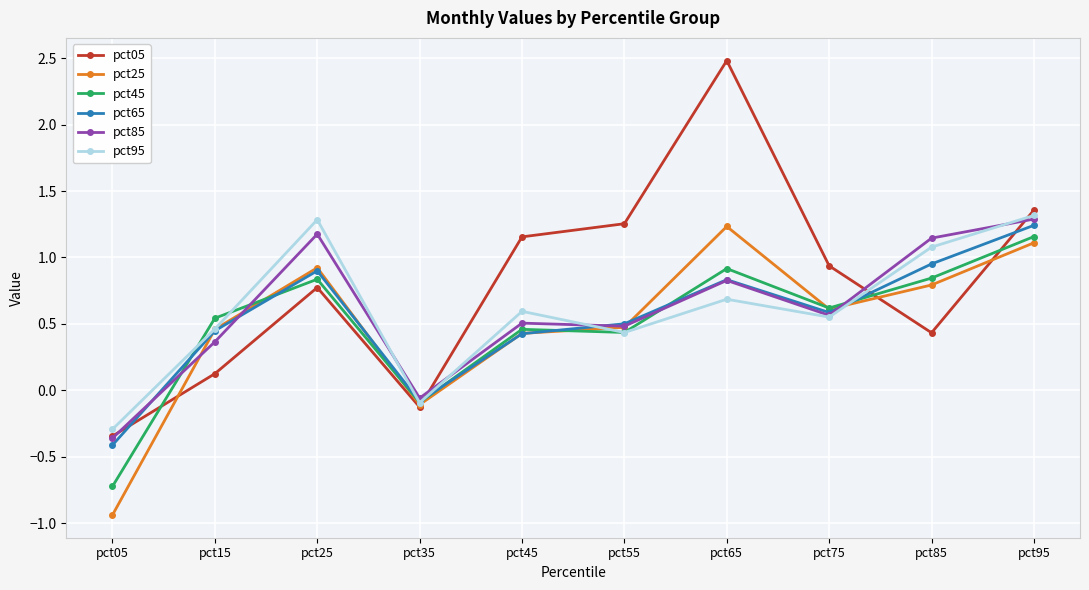

At pct85, list the series in order from smallest to largest.

pct05, pct25, pct45, pct65, pct95, pct85